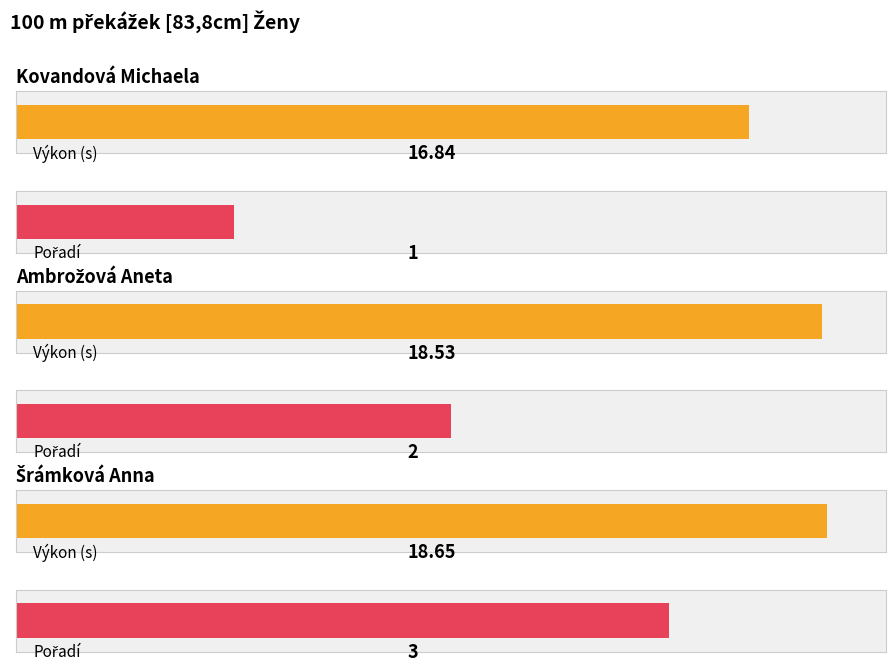

How many series are shown in this chart?

2